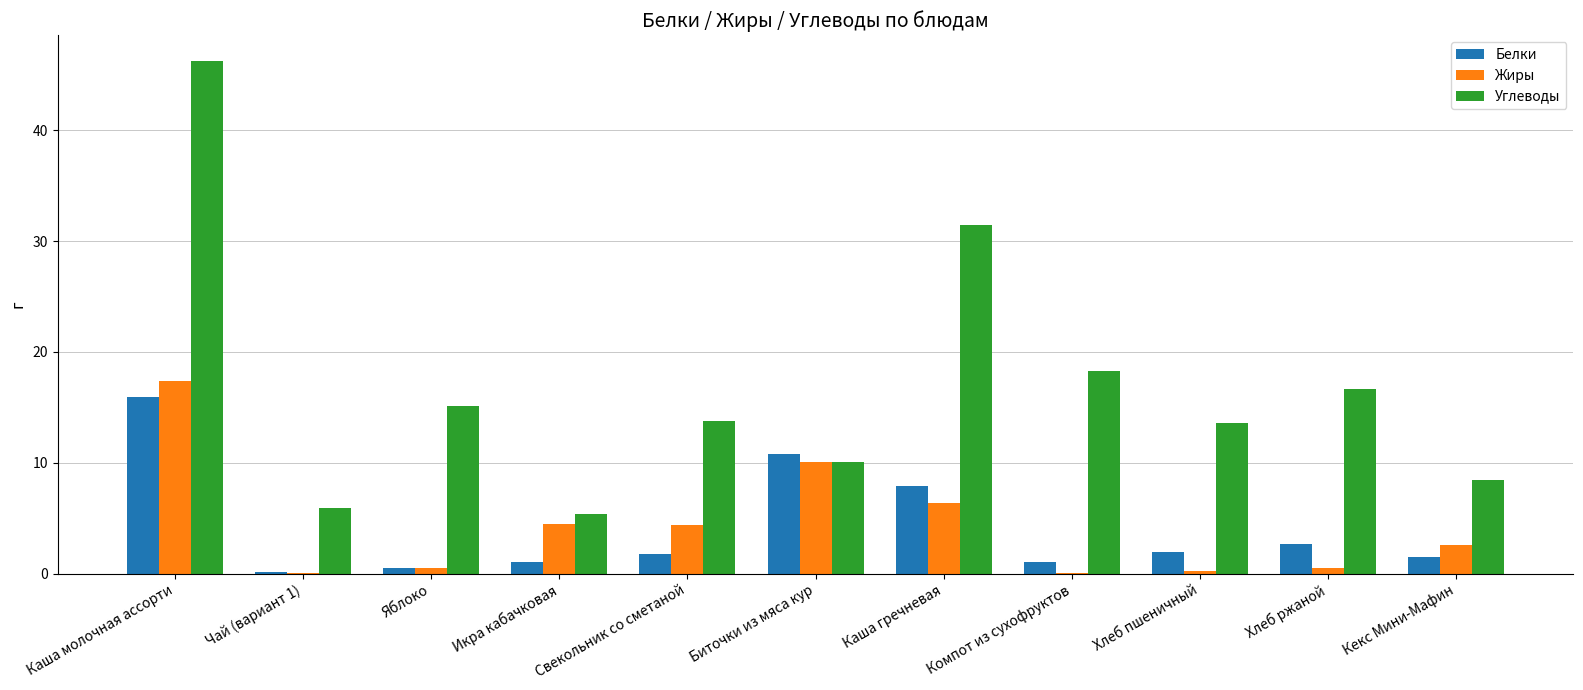

The Белки series shows 1.5 at Кекс Мини-Мафин. True or false?

True